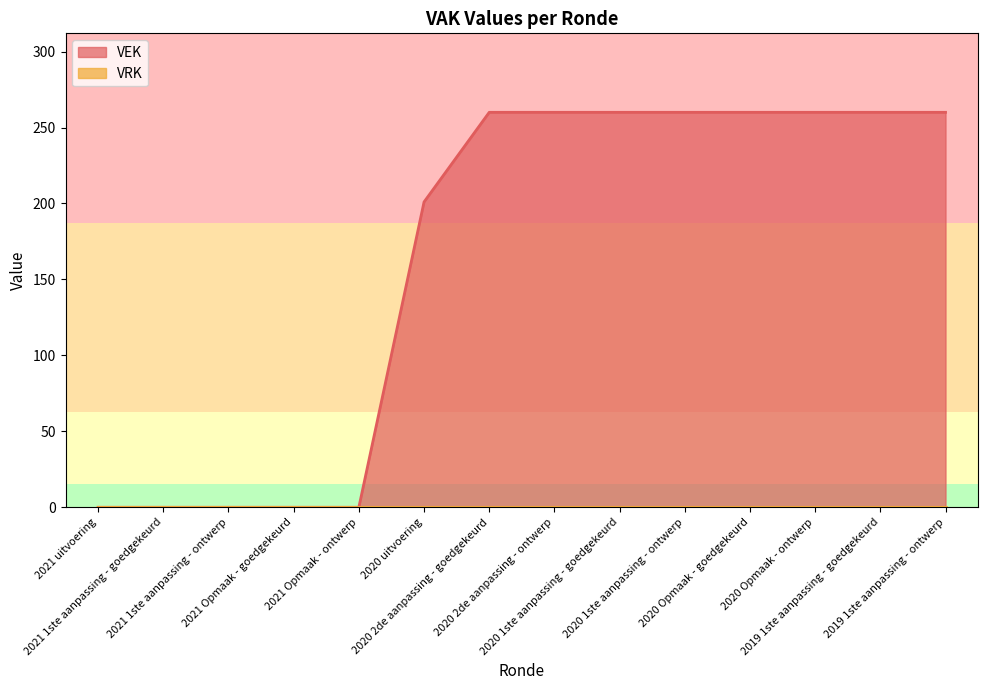

Count the values in the range 0 to 260.

14